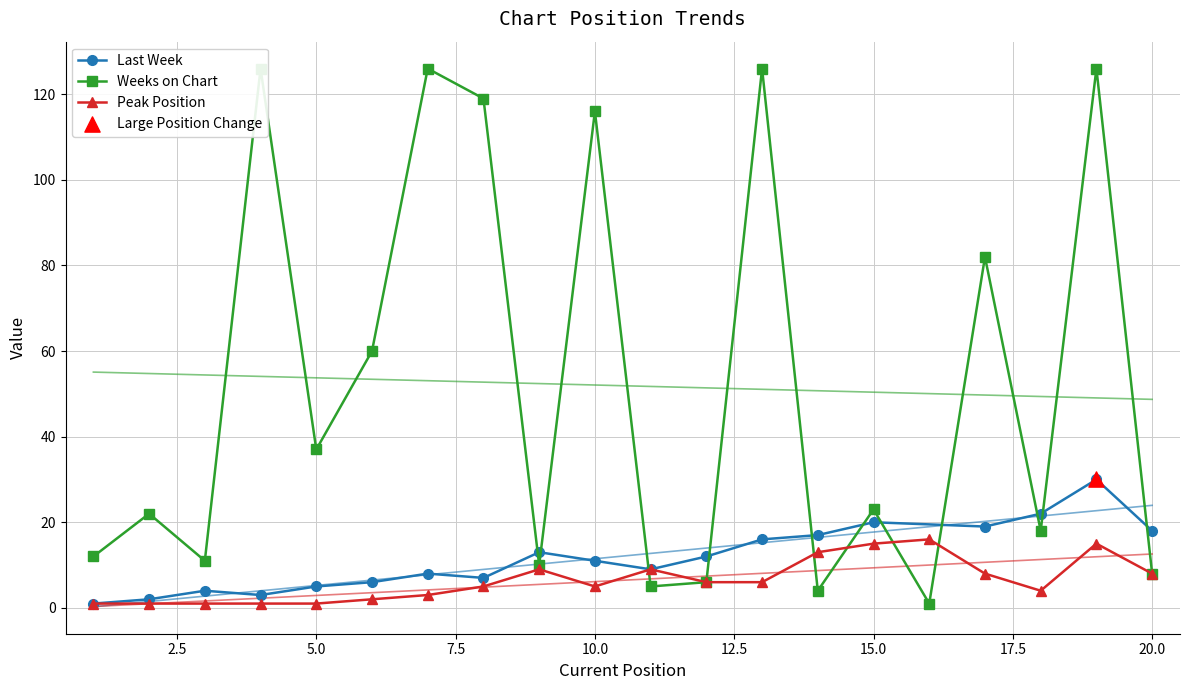

At which category is the sum across all series the highest?

19